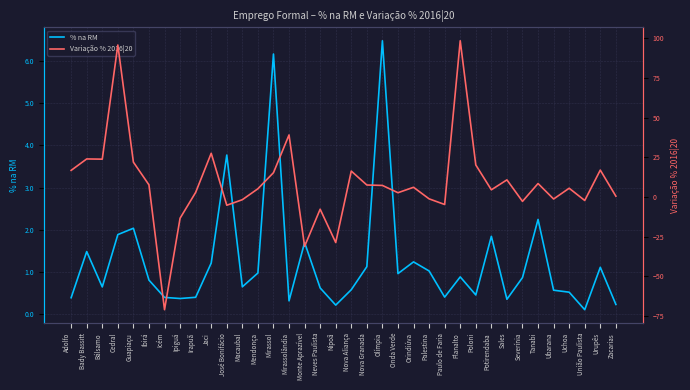

Is the value of Variação % 2016|20 at Potirendaba greater than the value of % na RM at Mirassolândia?

Yes